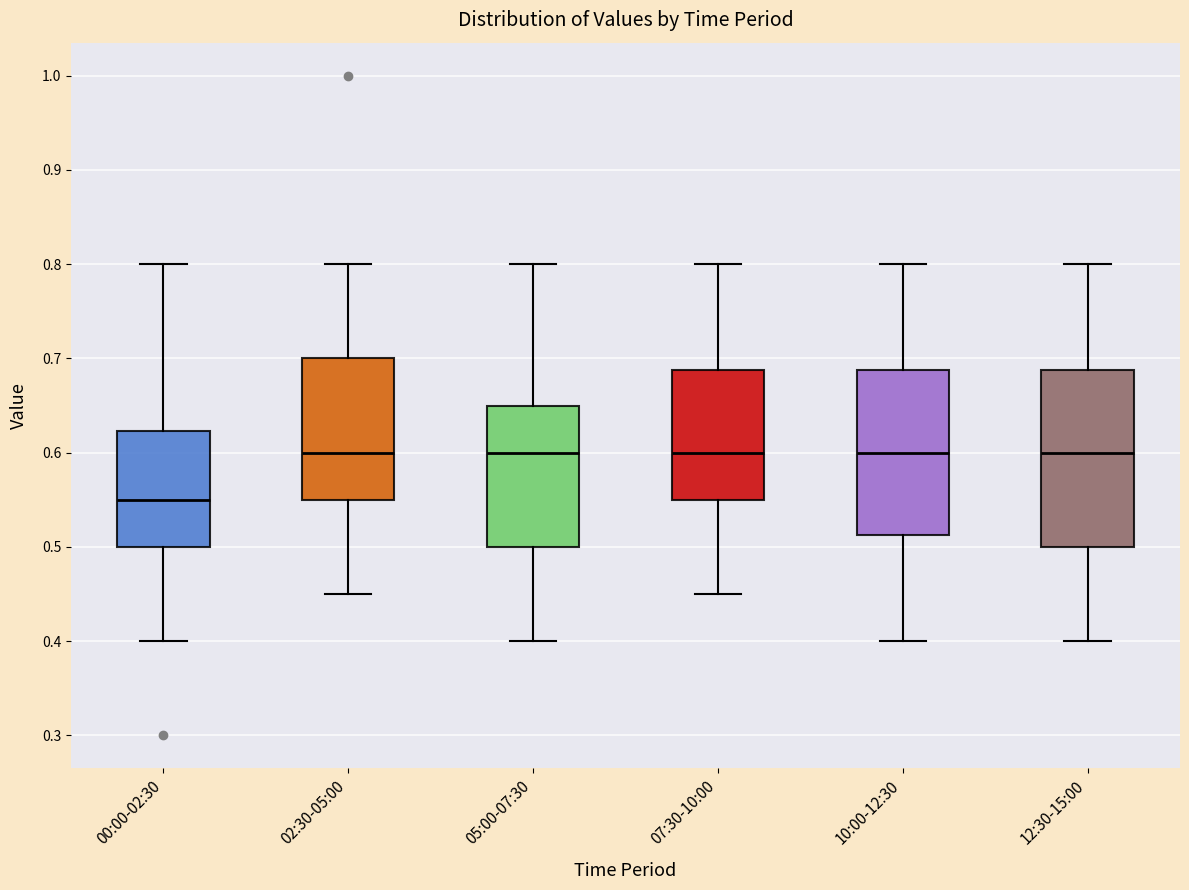

Reading left to right, transcribe this box plot: for each box, give where its median line is, the range the box spans, and where its two whiskers end, as read against the y-axis. The values are not printed on the chart, so give them approximately, as read against the axis.

00:00-02:30: median 0.55, box 0.50 to 0.62, whiskers 0.40 to 0.80
02:30-05:00: median 0.60, box 0.55 to 0.70, whiskers 0.45 to 0.80
05:00-07:30: median 0.60, box 0.50 to 0.65, whiskers 0.40 to 0.80
07:30-10:00: median 0.60, box 0.55 to 0.69, whiskers 0.45 to 0.80
10:00-12:30: median 0.60, box 0.51 to 0.69, whiskers 0.40 to 0.80
12:30-15:00: median 0.60, box 0.50 to 0.69, whiskers 0.40 to 0.80